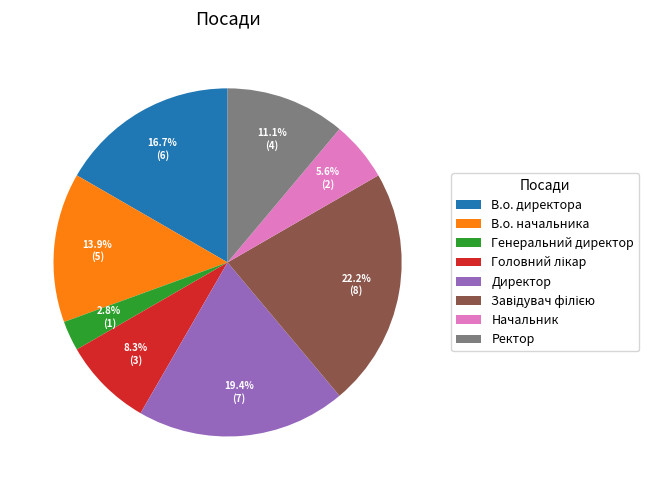

Which has a higher value, Директор or Генеральний директор?

Директор